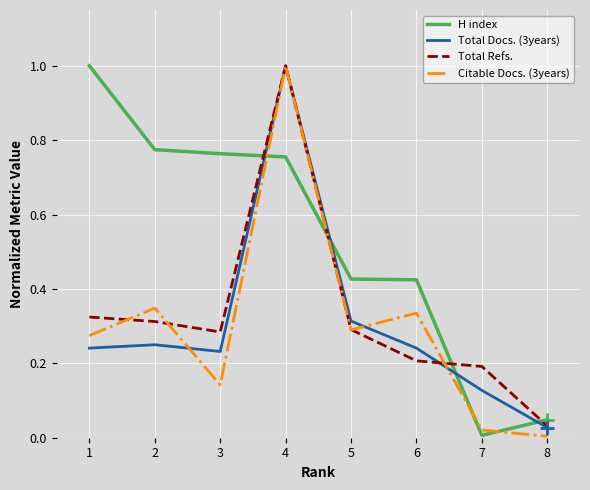

How many series are shown in this chart?

4